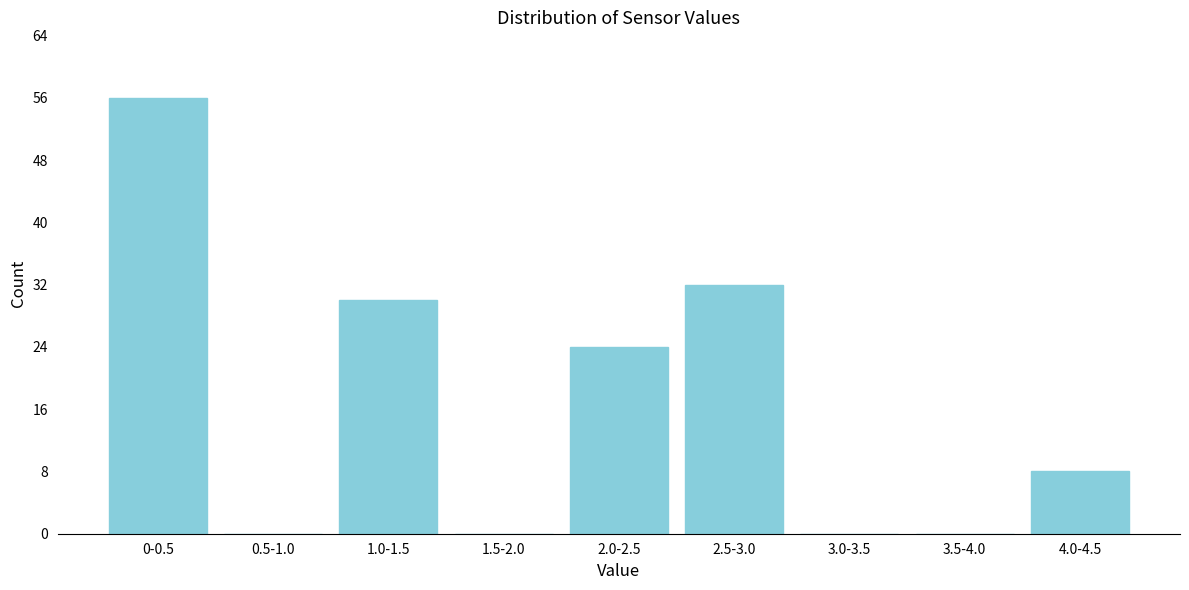

Reading left to right, transcribe all the data shown in this chart.

0-0.5=56	0.5-1.0=0	1.0-1.5=30	1.5-2.0=0	2.0-2.5=24	2.5-3.0=32	3.0-3.5=0	3.5-4.0=0	4.0-4.5=8